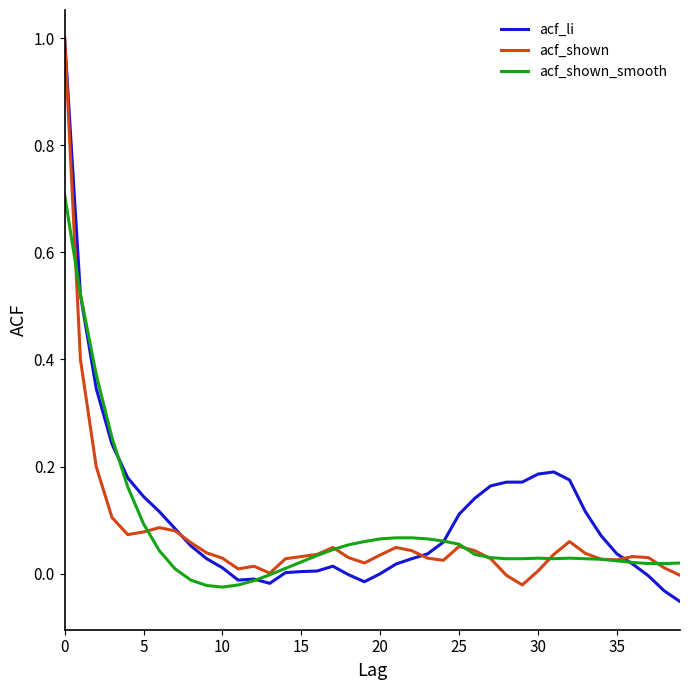

What is the maximum value for acf_shown?

1.0